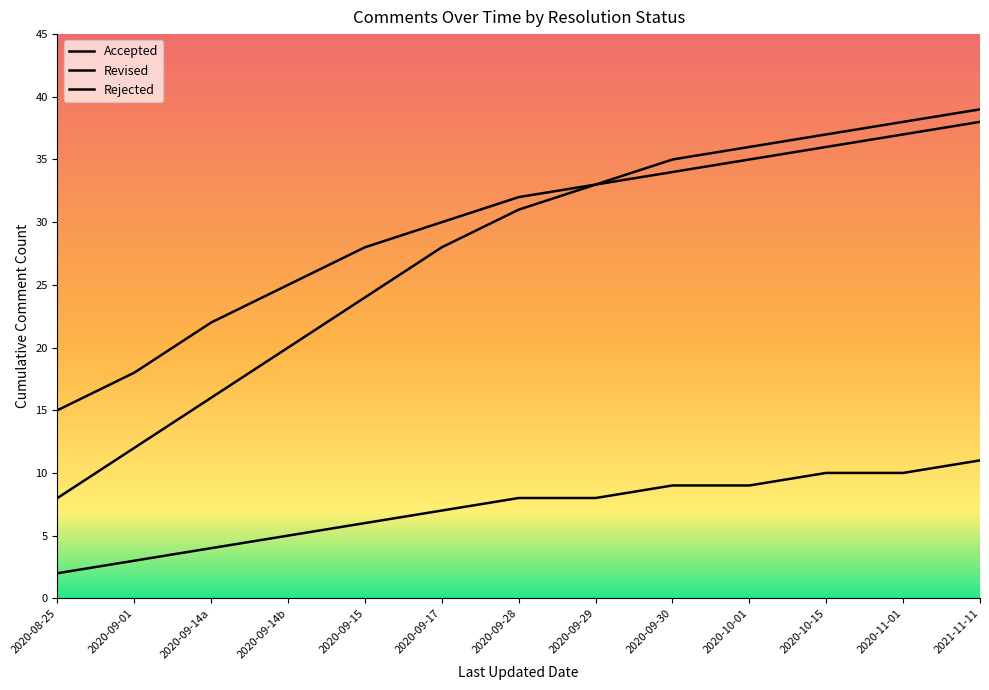

What is the difference between the highest and lowest values at 2020-09-29?

25